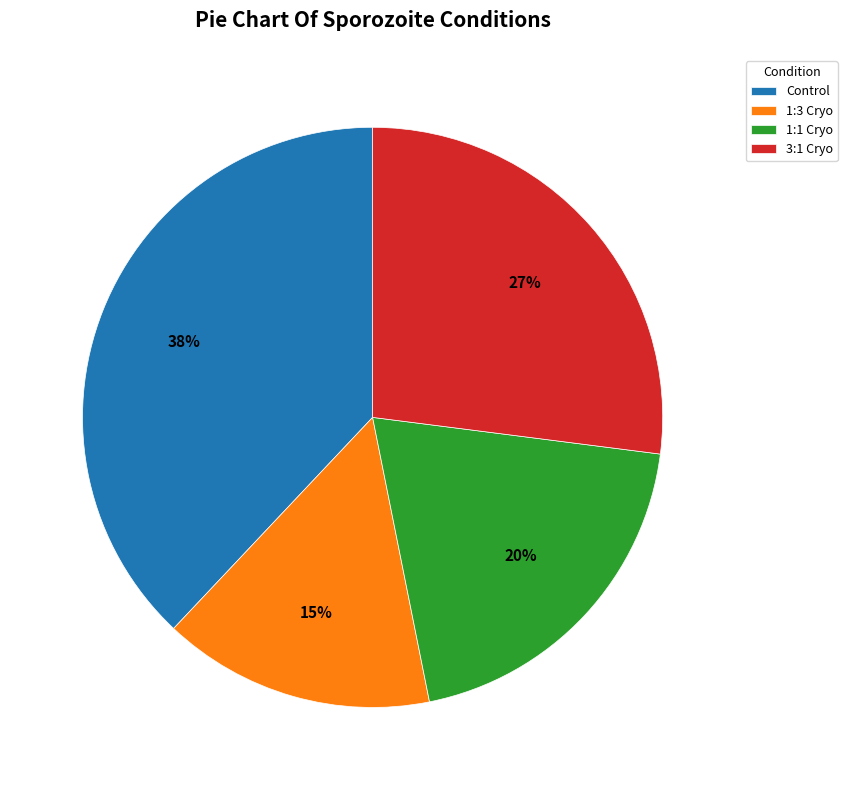

Which slice is the largest?

Control